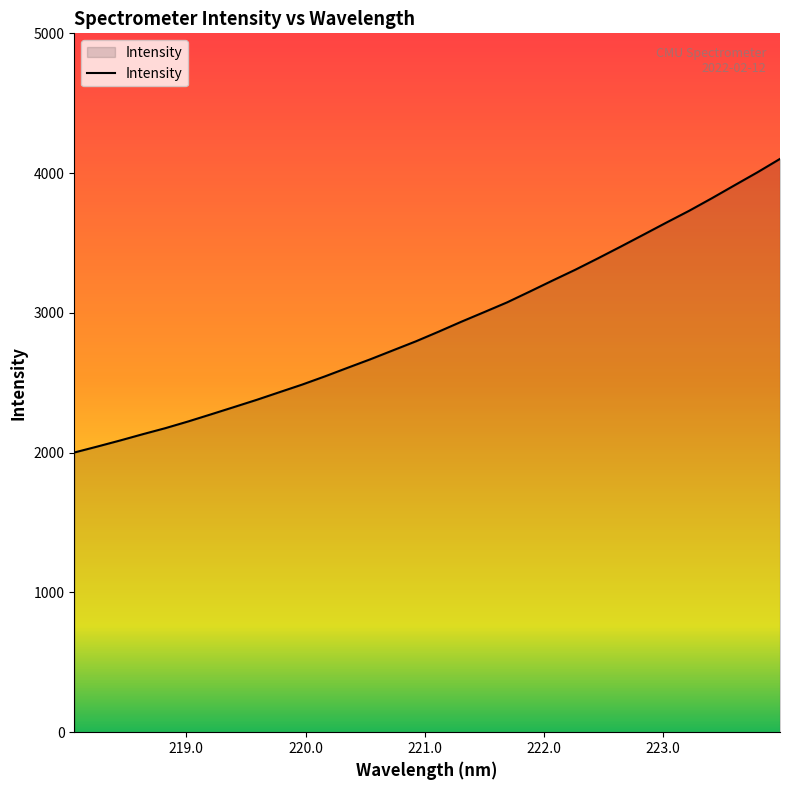

What is the minimum value shown in the chart?

2001.0